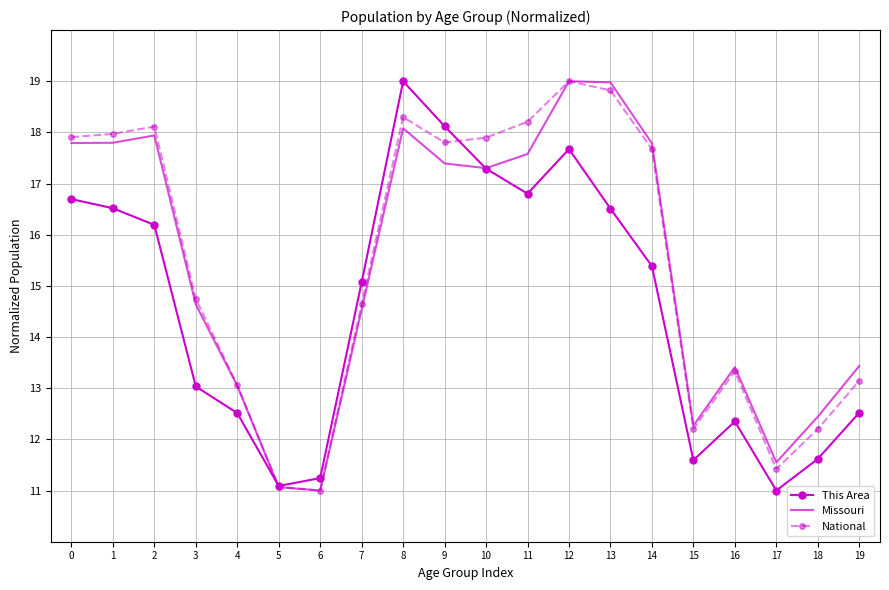

True or false: Missouri has a value of 17.8 at 0.

True